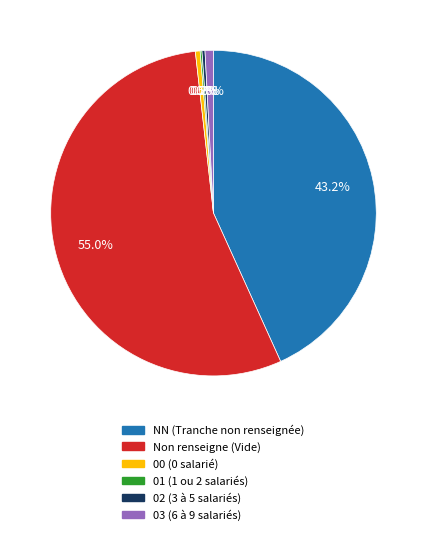

Is there any slice that represents more than half of the pie?

Yes